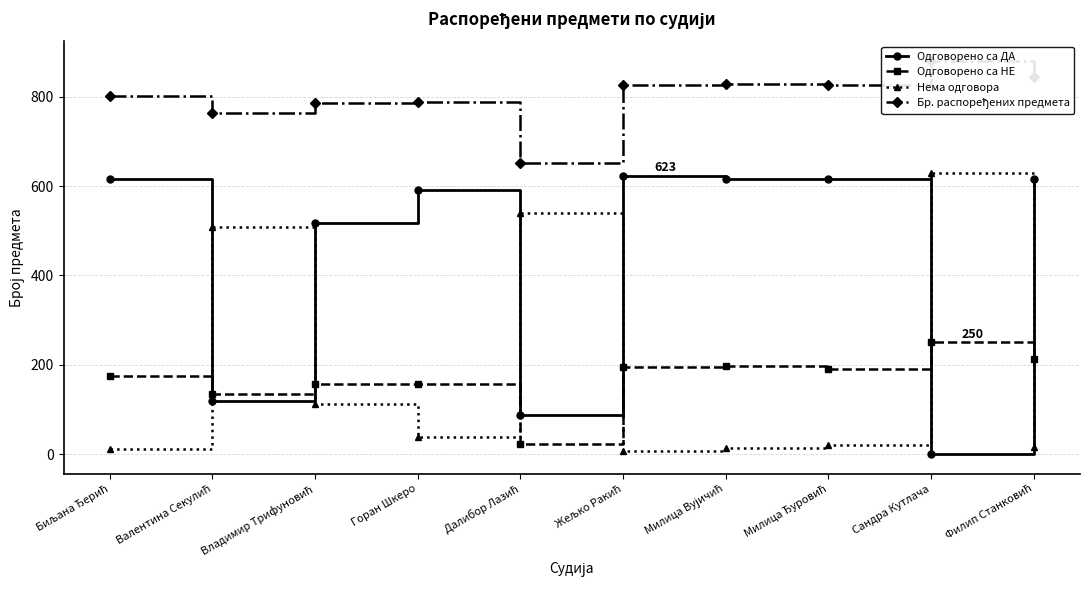

At which category does the chart reach its minimum across all series?

Сандра Кутлача